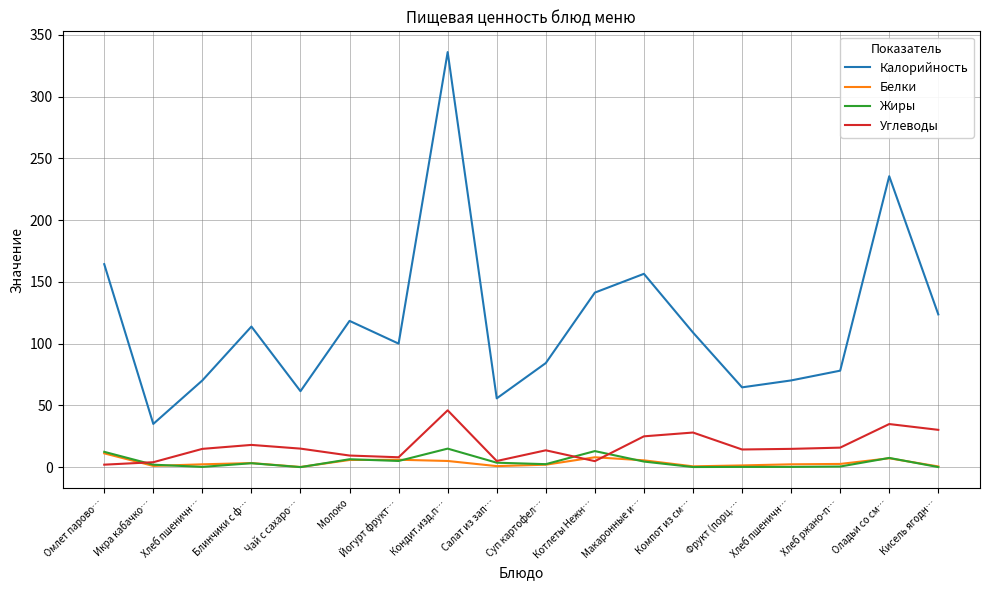

Which series ends up on top after the final intersection of Углеводы and Белки?

Углеводы